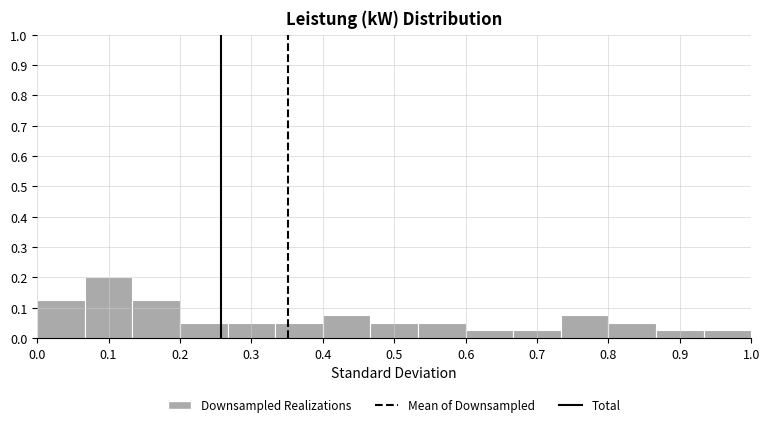

How tall is the bar that spans 0.73 to 0.80 on the x-axis? Neither the bar edges nor the heights are printed on the chart, so give them approximately, as read against the axes.

0.08